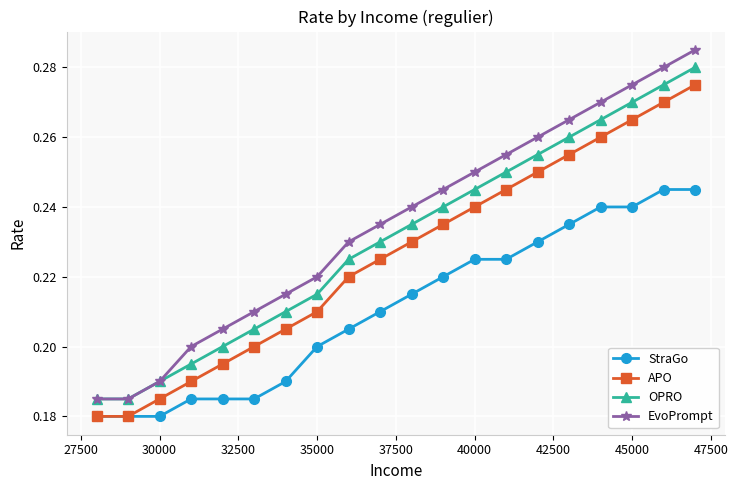

Does the chart display data point markers on the line(s)?

Yes